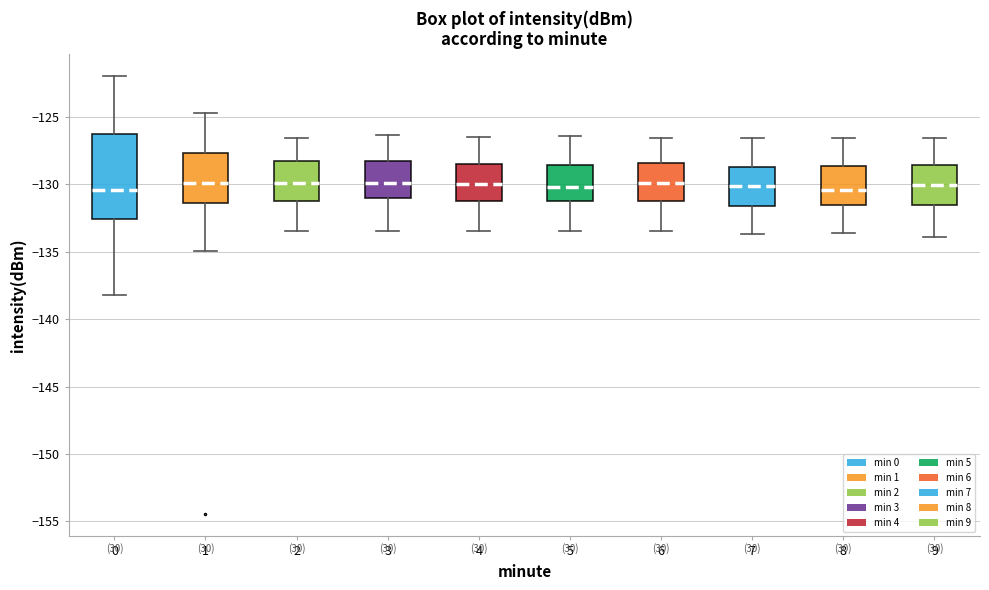

Where does the median line of the box at x = 6 sit on the y-axis? The values are not printed on the chart, so give them approximately, as read against the axis.

-130.0